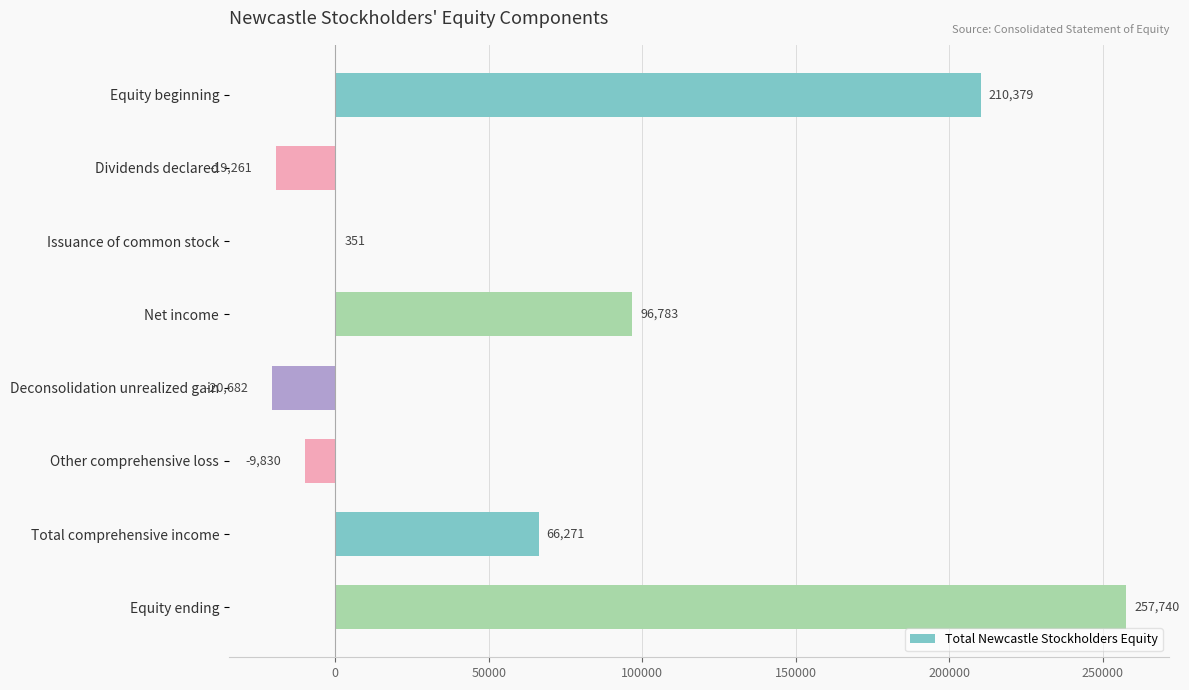

Are the bars grouped side by side (vs. stacked)?

No